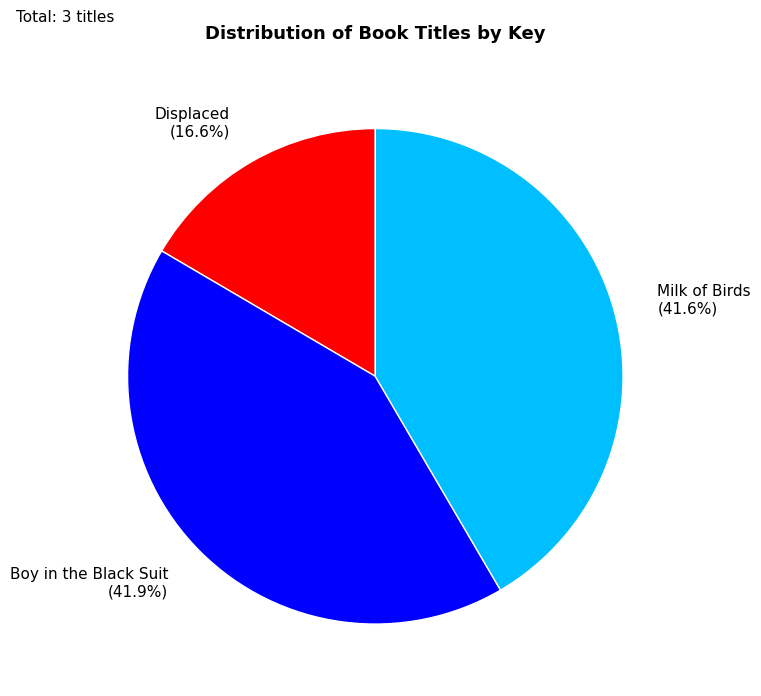

To the nearest percent, what is the combined percentage of Displaced and Milk of Birds?

58%